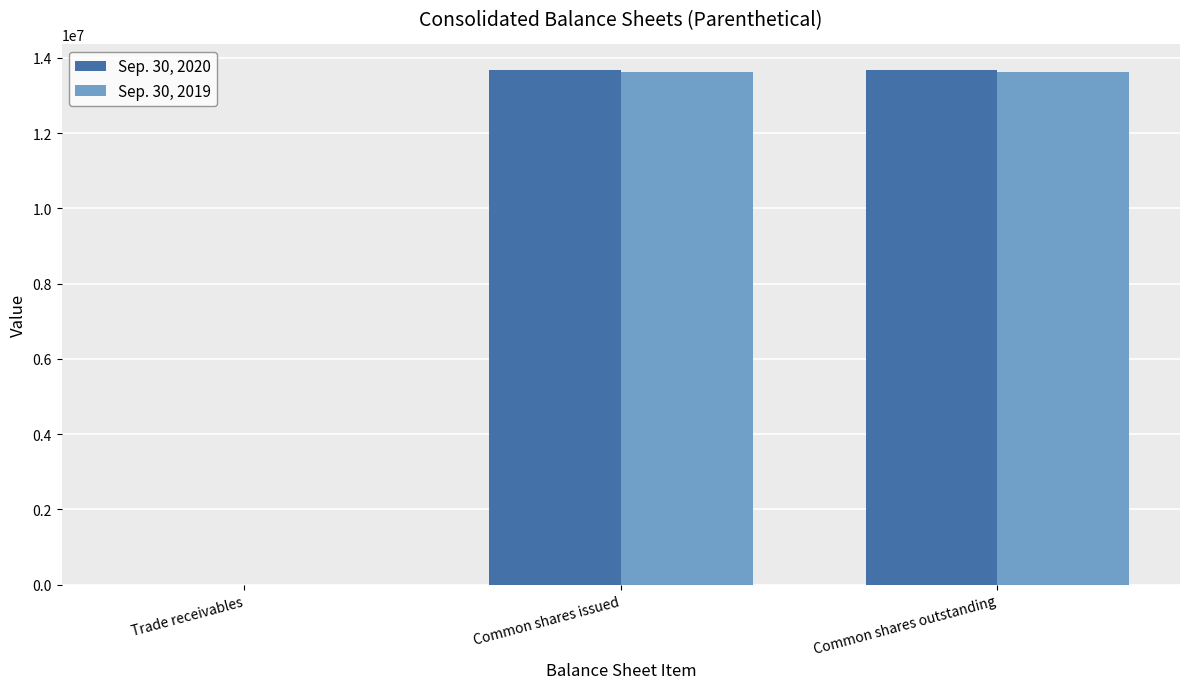

Is the value of Sep. 30, 2019 at Common shares outstanding greater than the value of Sep. 30, 2020 at Trade receivables?

Yes